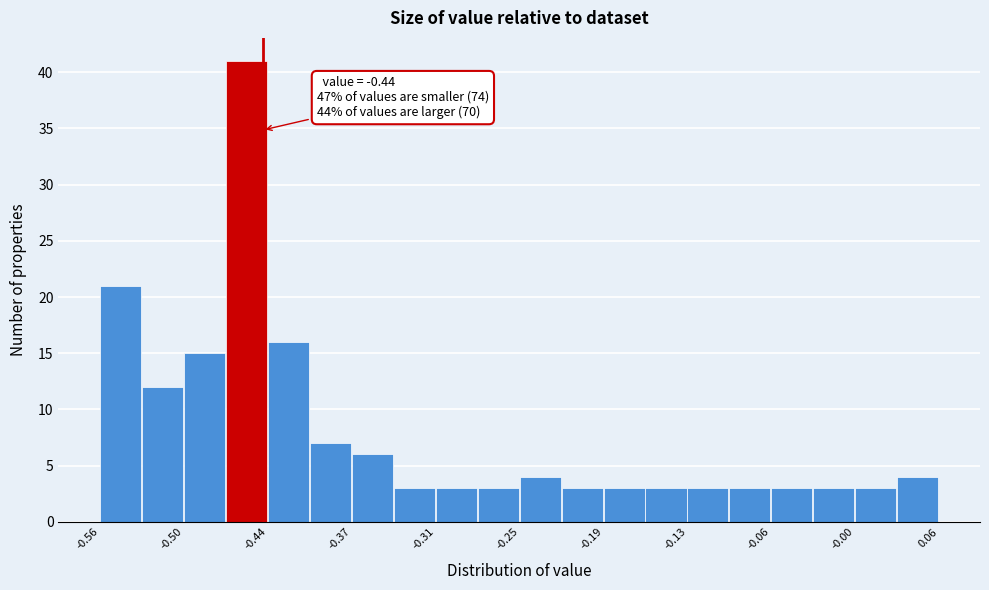

Read against the x-axis, roughly where is the centre of the tallest bar?

-0.45